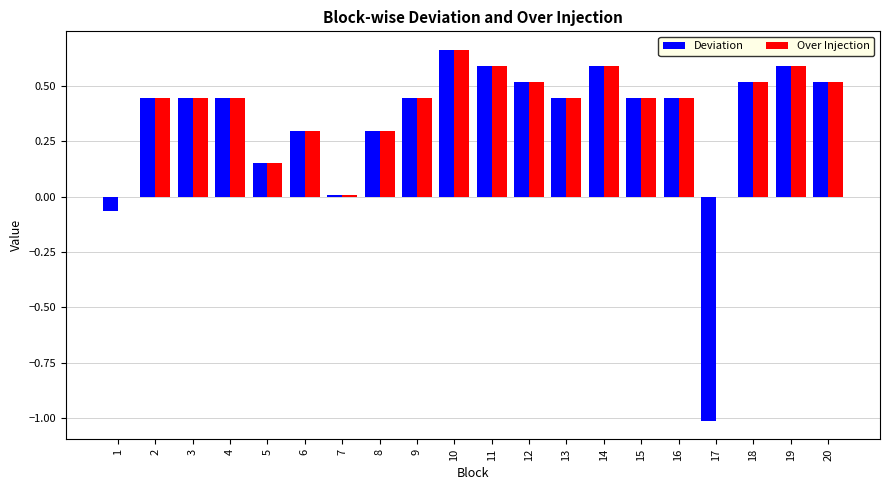

How many distinct data groups are displayed?

2